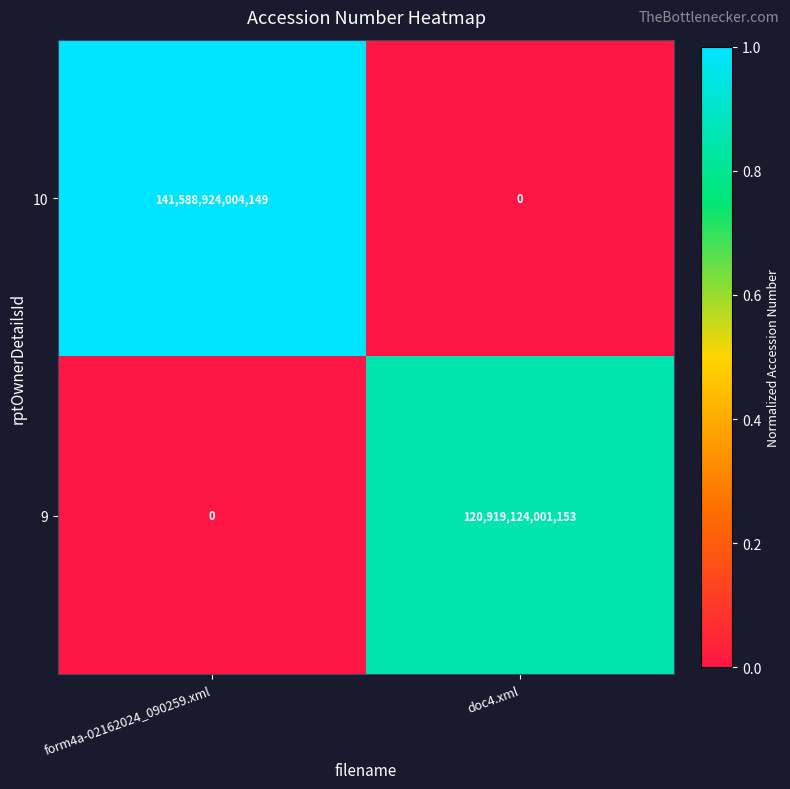

List the series in order of their overall mean, highest first.

10, 9